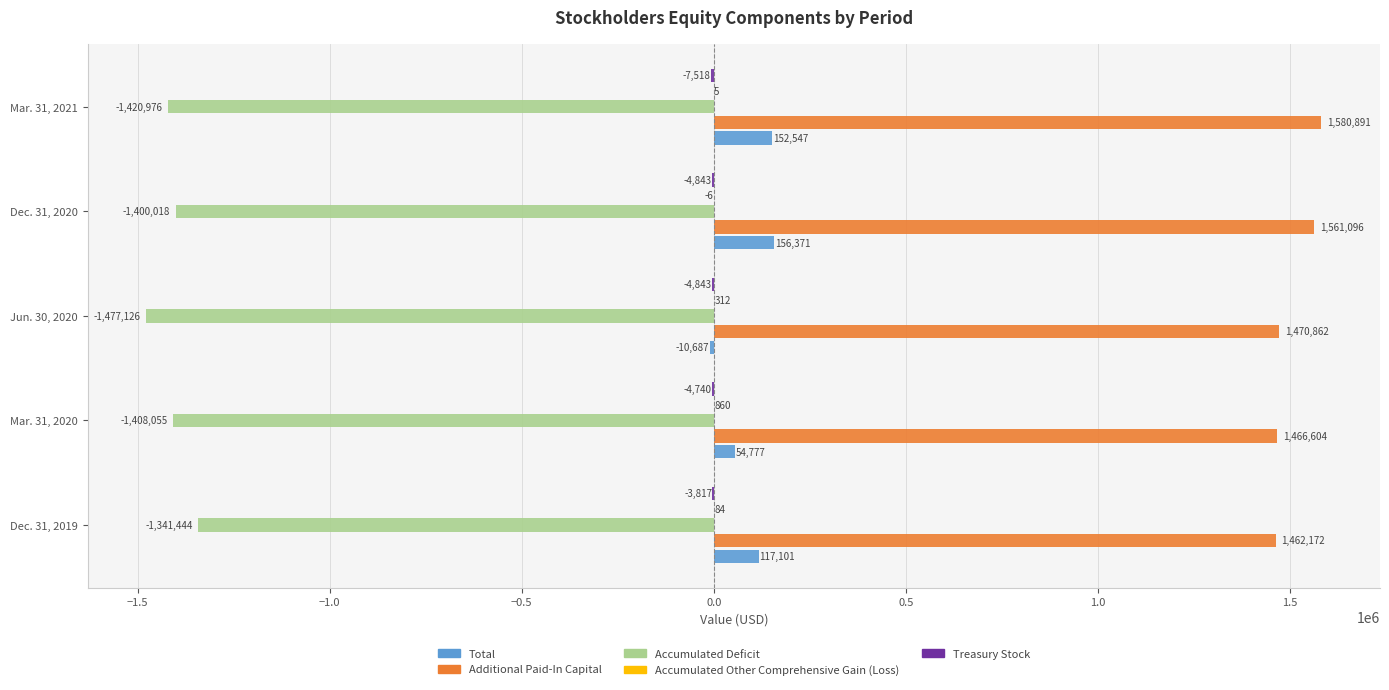

Between Mar. 31, 2020 and Mar. 31, 2021, which series saw the biggest shift?

Additional Paid-In Capital